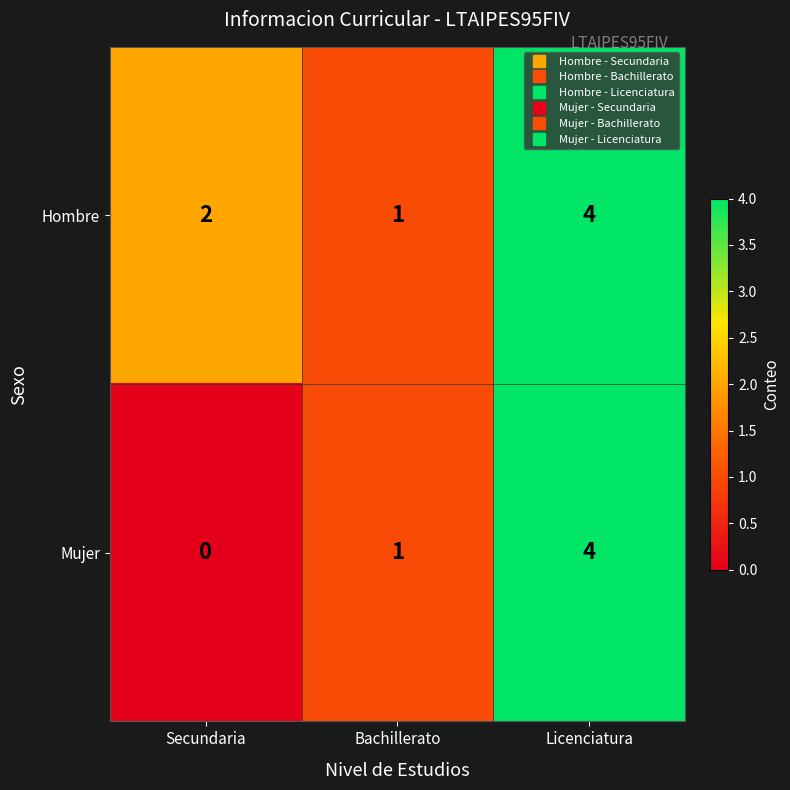

Which series has the largest total across all categories?

Hombre